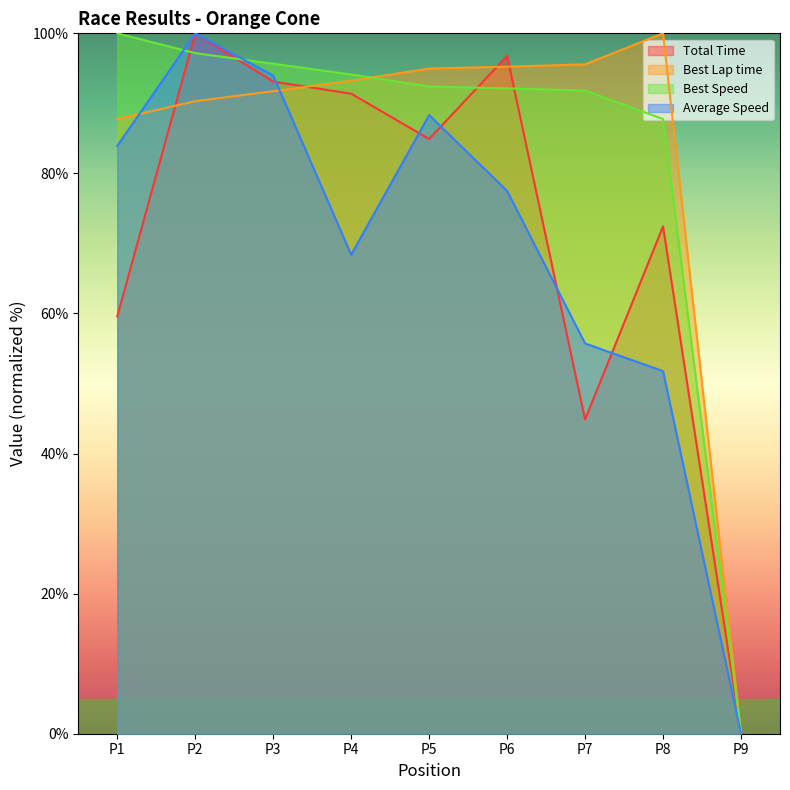

Where is Best Lap time nearest to the value 50?

P1